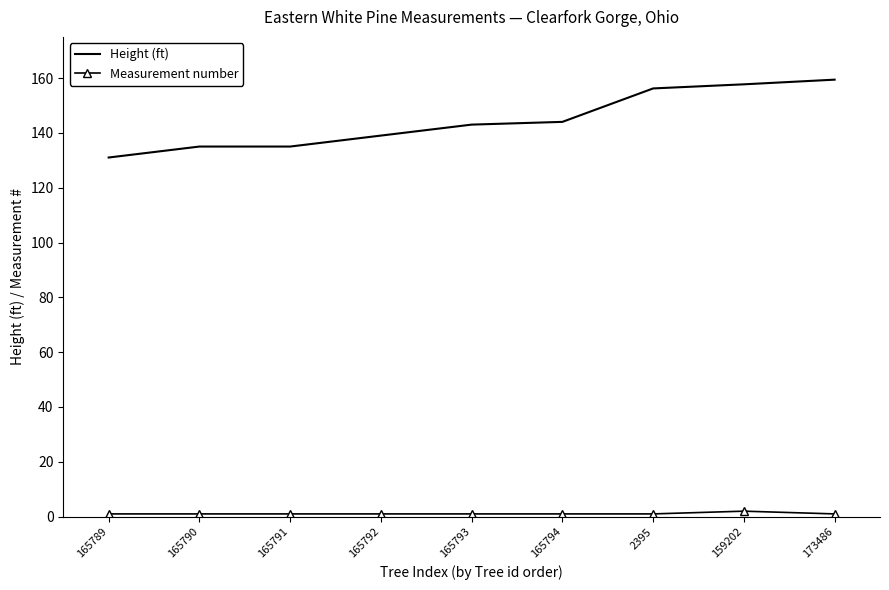

Which series has the largest total across all categories?

Height (ft)